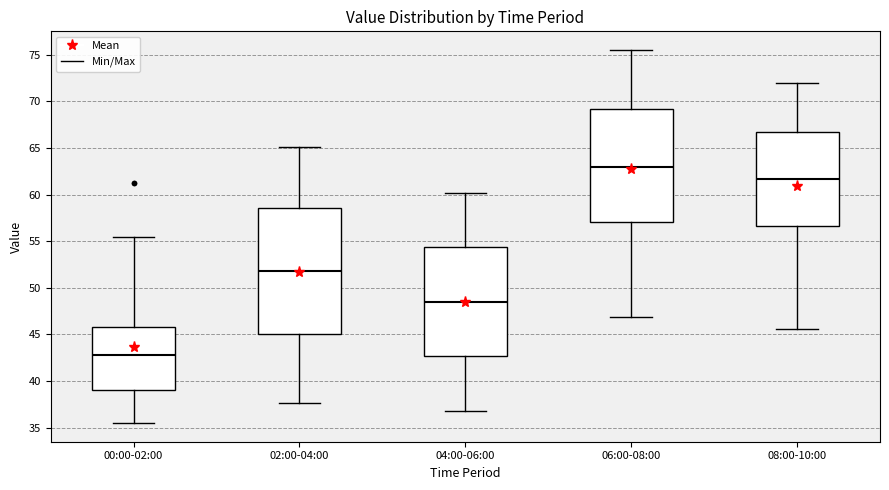

Where does the lower whisker of the box for 08:00-10:00 end on the y-axis? The values are not printed on the chart, so give them approximately, as read against the axis.

45.5